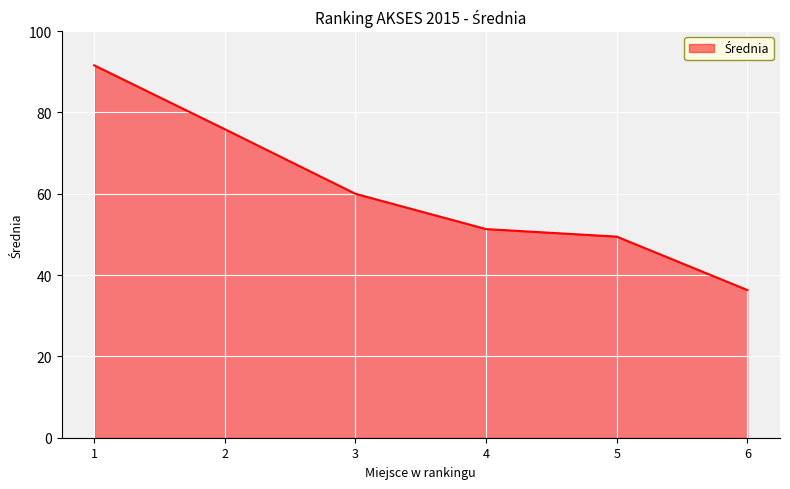

Which has a higher value, 3 or 5?

3